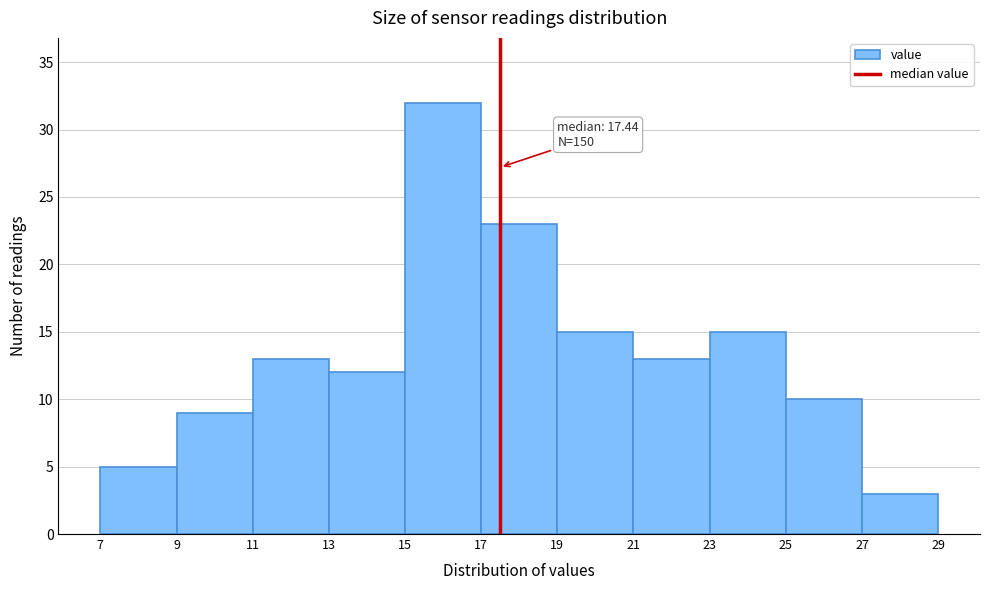

Over which range of the x-axis is the bar tallest?

15 to 17